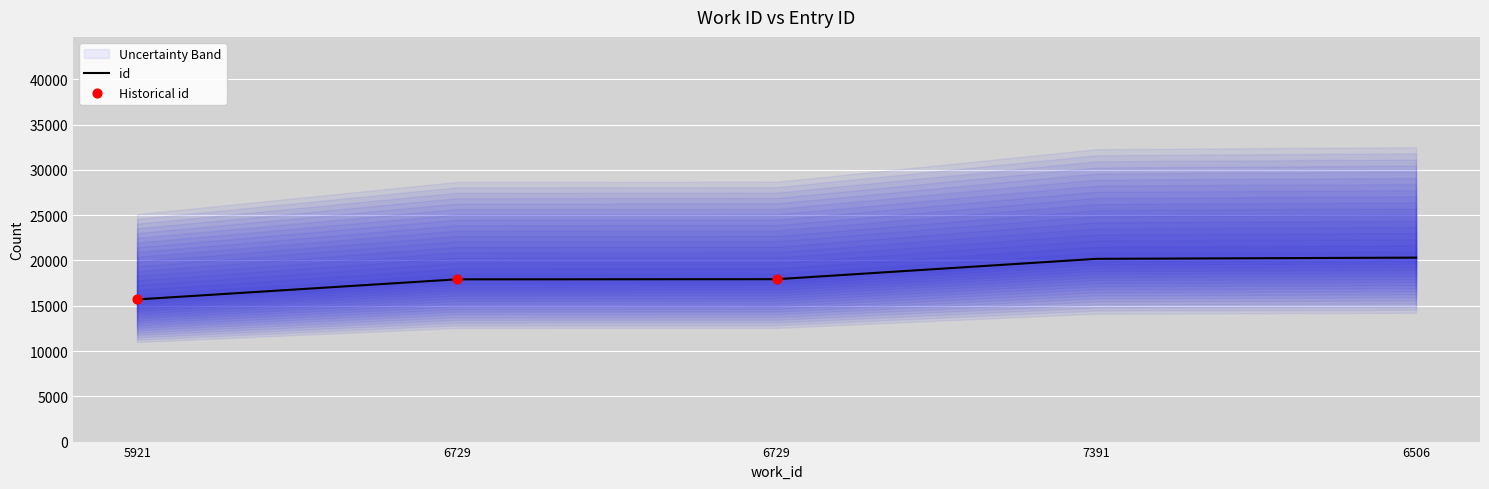

What is the ratio of the value at 7391 to the value at 6506?

1.0